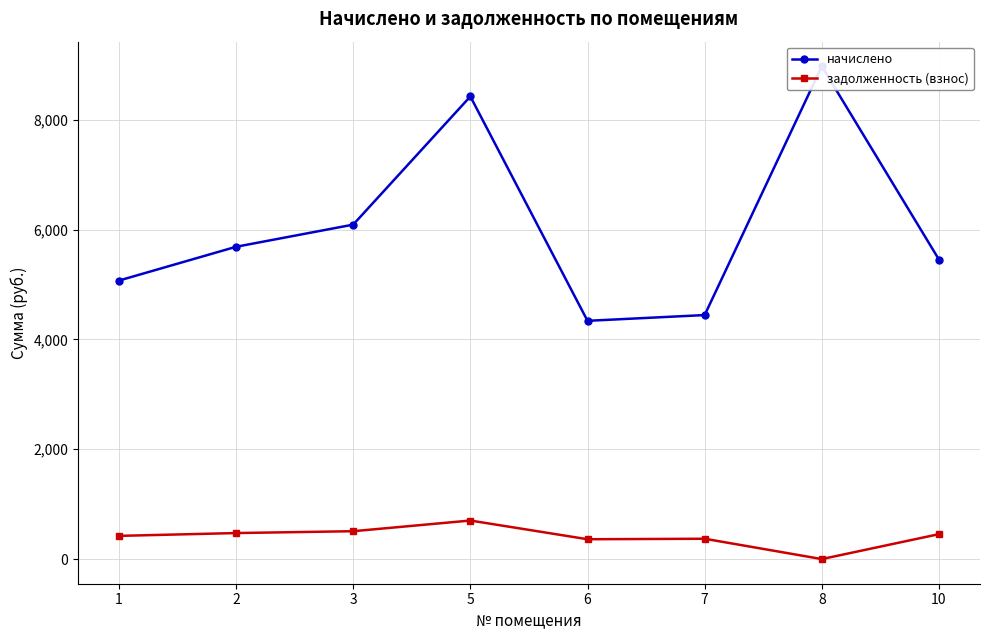

How many categories are shown in the chart?

8